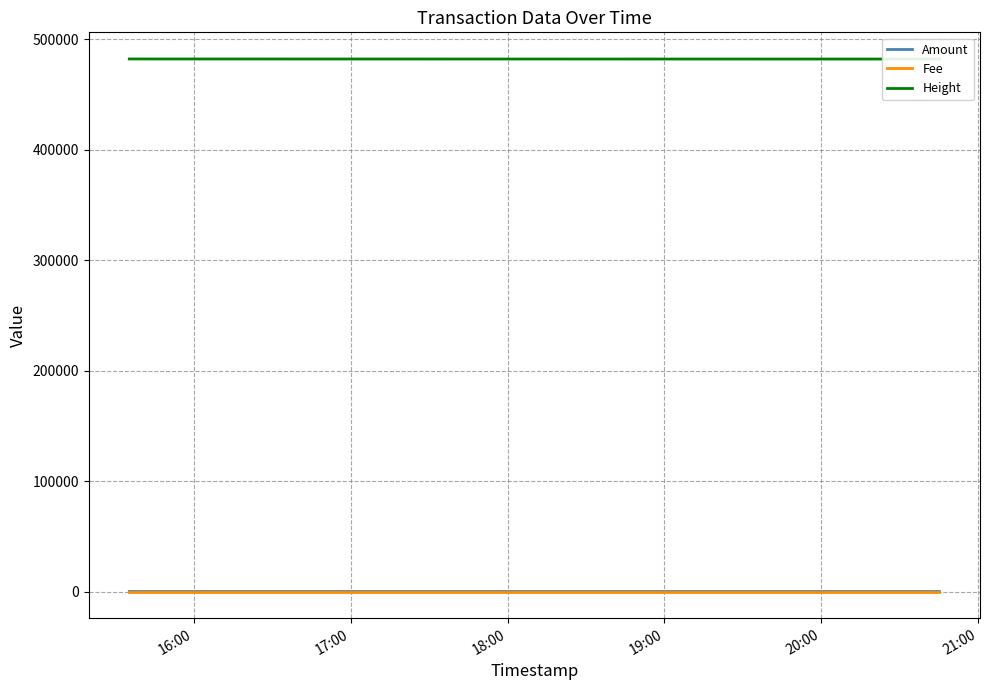

What are all the series names shown in the legend?

Amount, Fee, Height